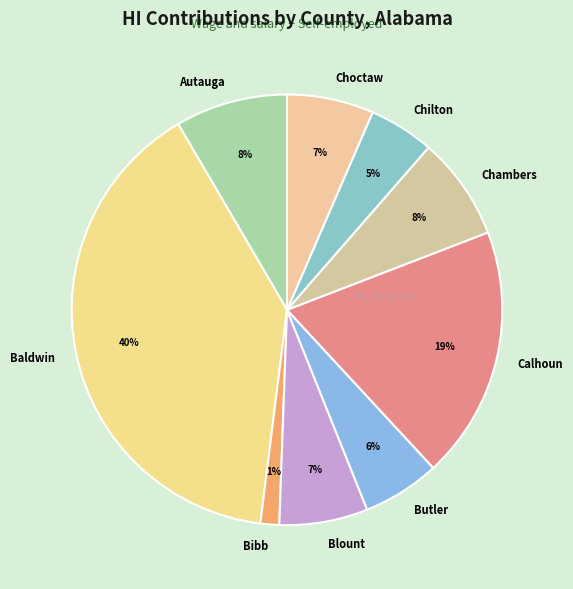

Which slice is the smallest?

Bibb